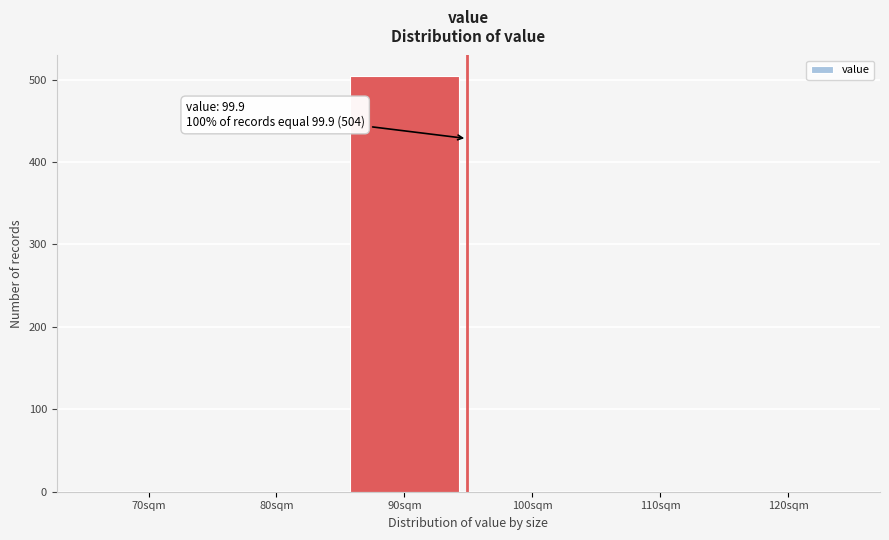

Reading left to right, extract all data points from this chart.

70sqm=0	80sqm=0	90sqm=504	100sqm=0	110sqm=0	120sqm=0